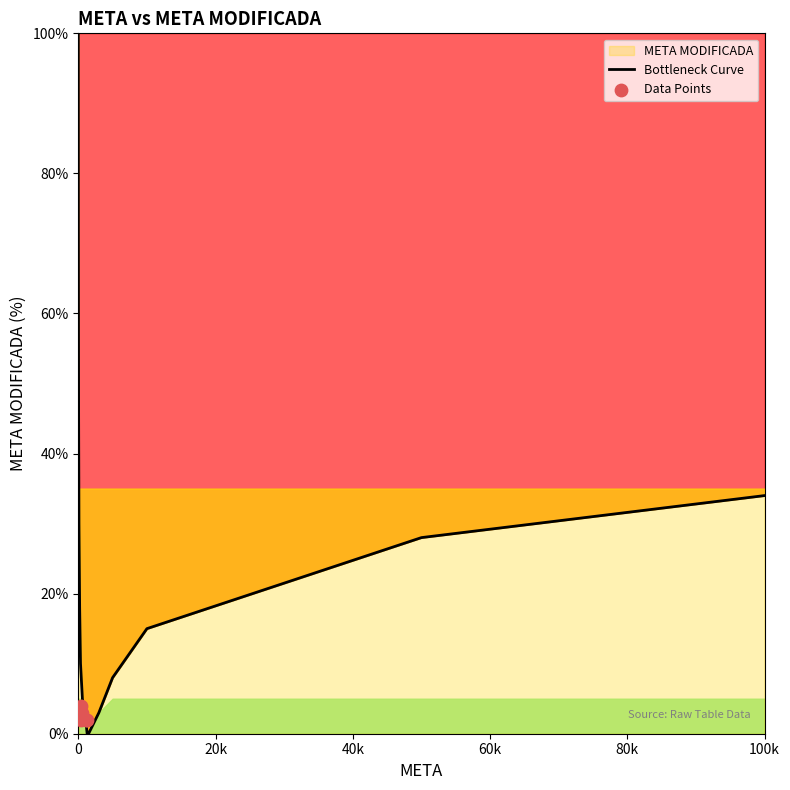

What is the ratio of the value at 1 to the value at 1?

1.0